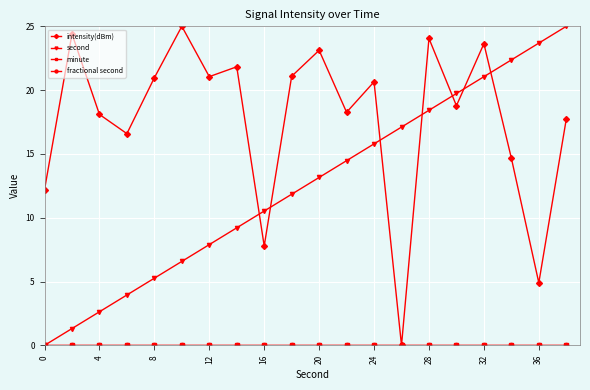

Where does the second series first go above 13?

20